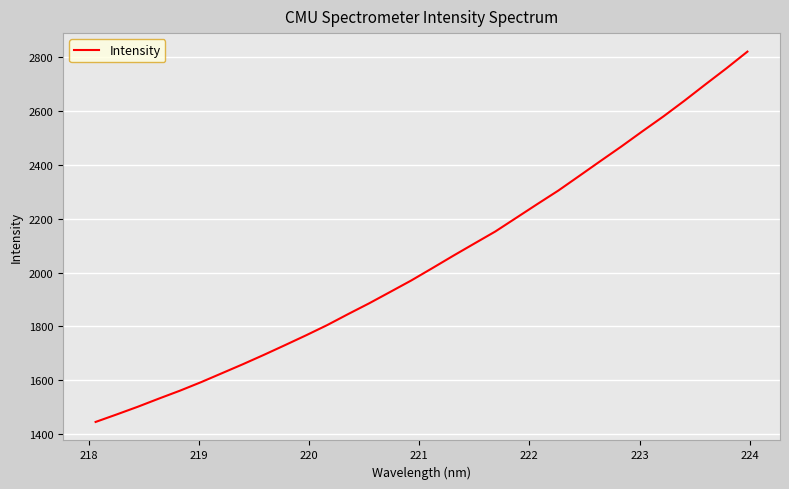

Count the number of categories in the chart.

32